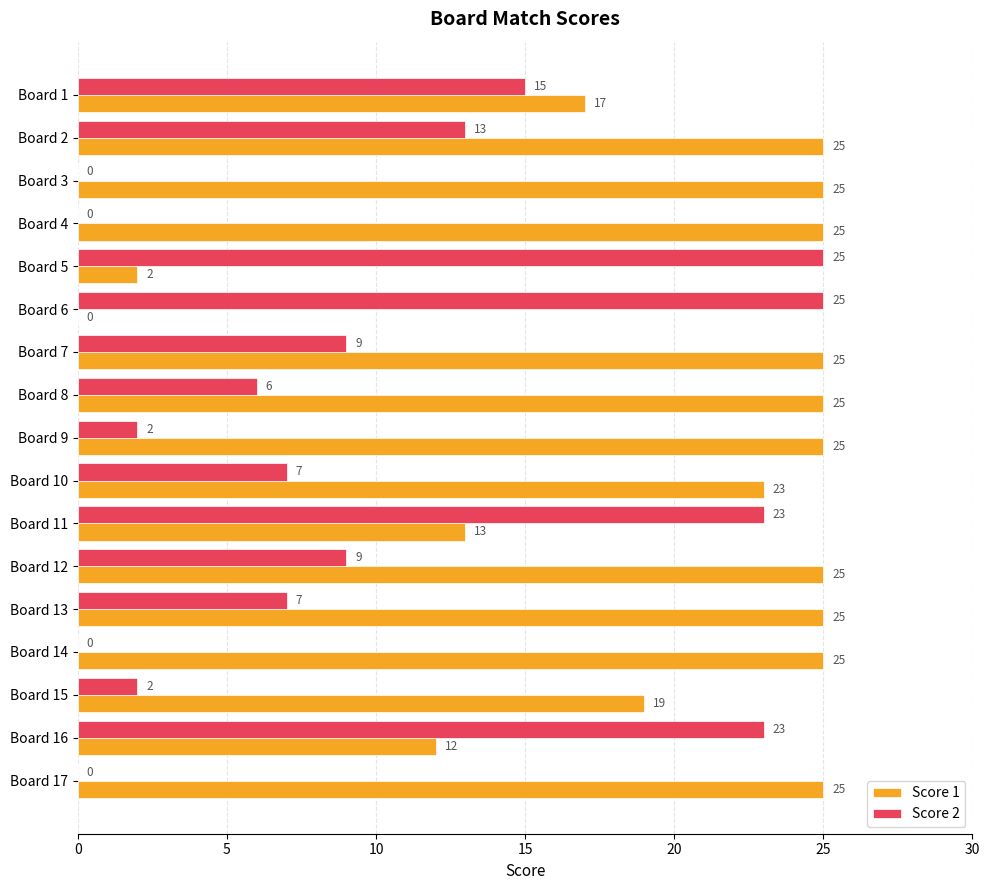

What is the highest value of the Score 1 series?

25